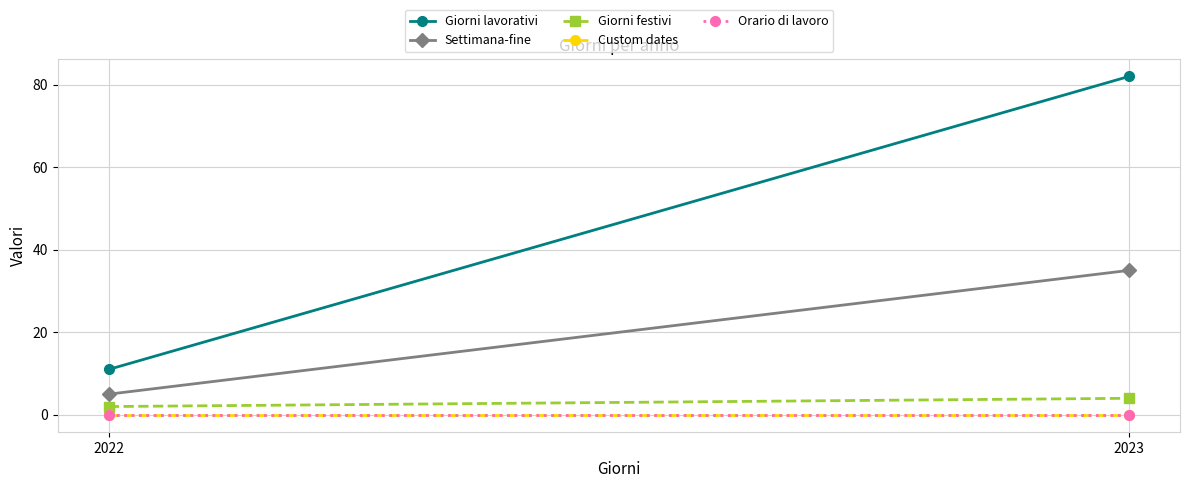

Count the number of categories in the chart.

2